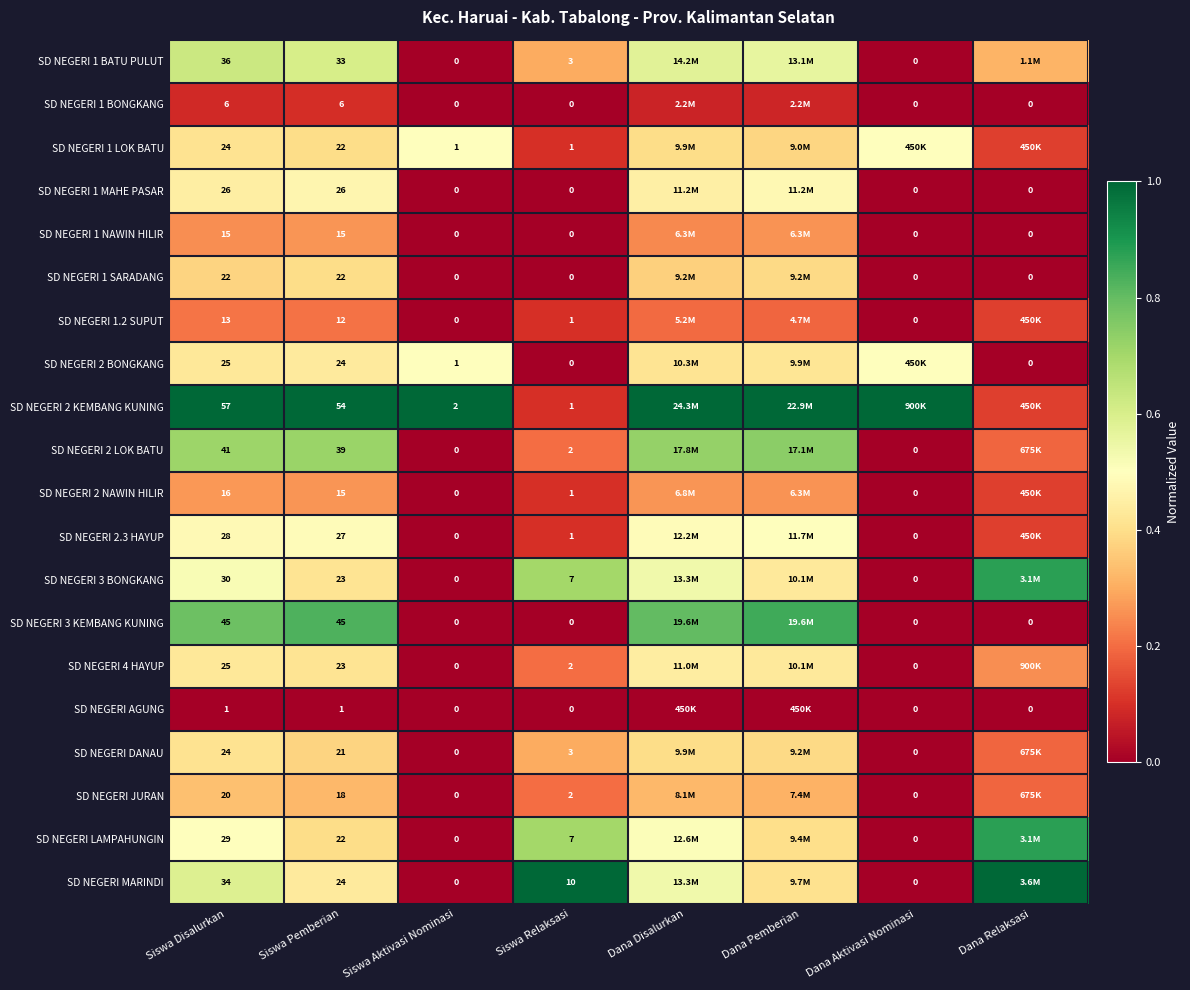

At how many categories does at least one series exceed 0?

8